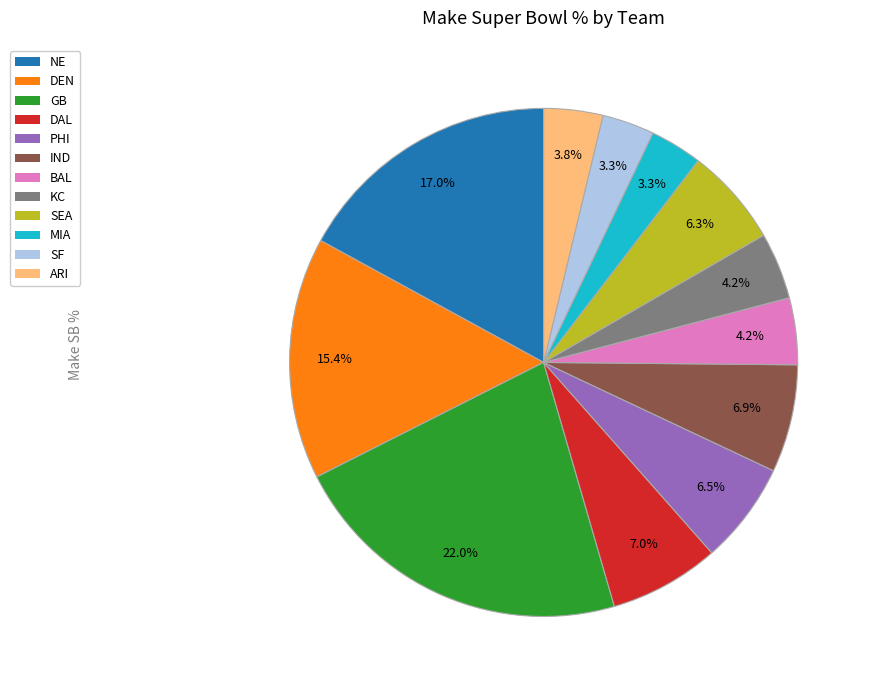

To the nearest percent, what is the combined percentage of BAL and MIA?

8%